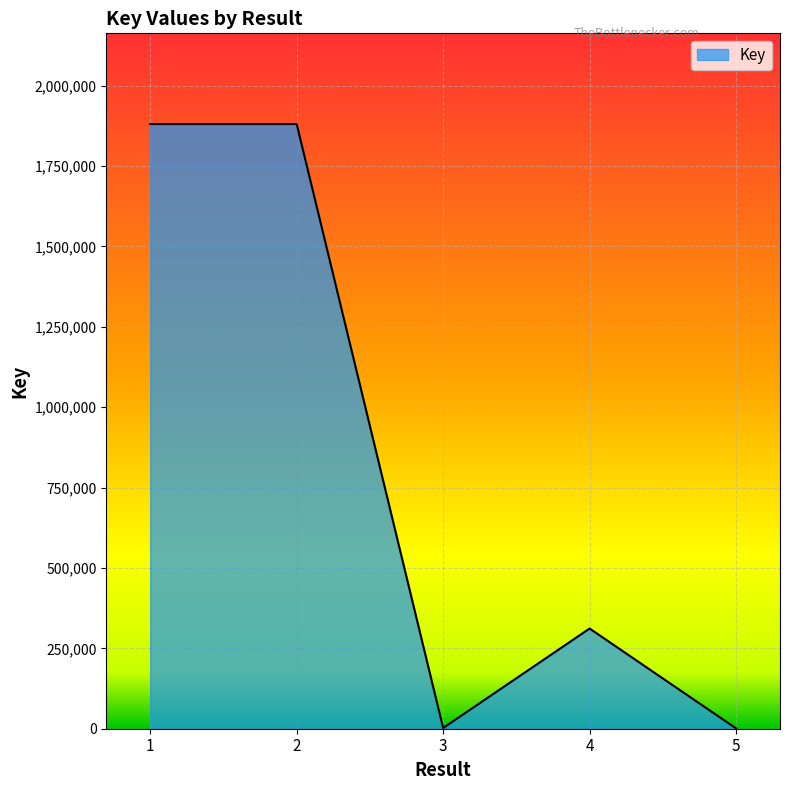

True or false: there are more than 2 points higher than both neighbors.

False